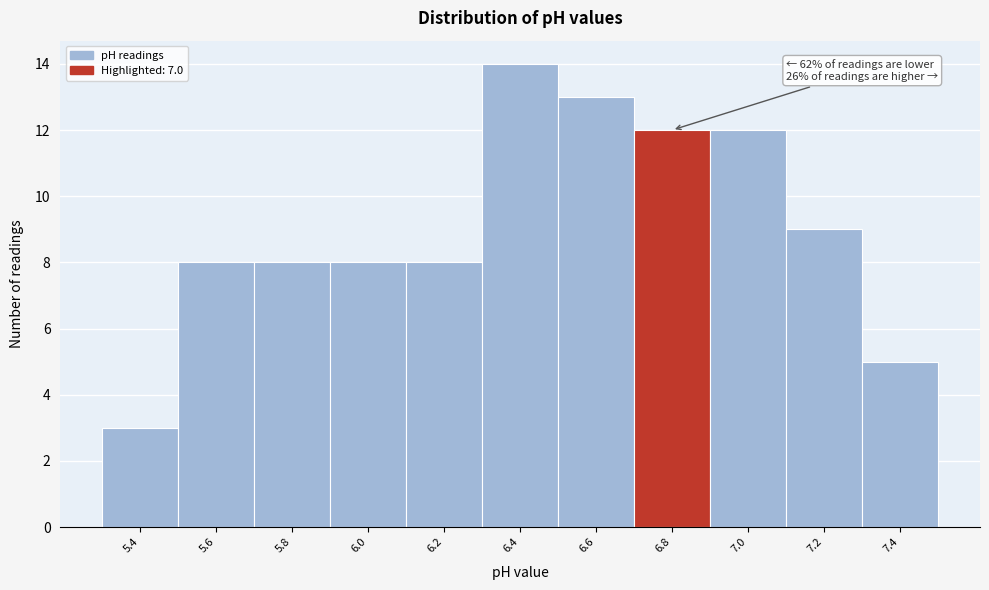

Reading left to right, what are all the values shown in this chart?

3	8	8	8	8	14	13	12	12	9	5